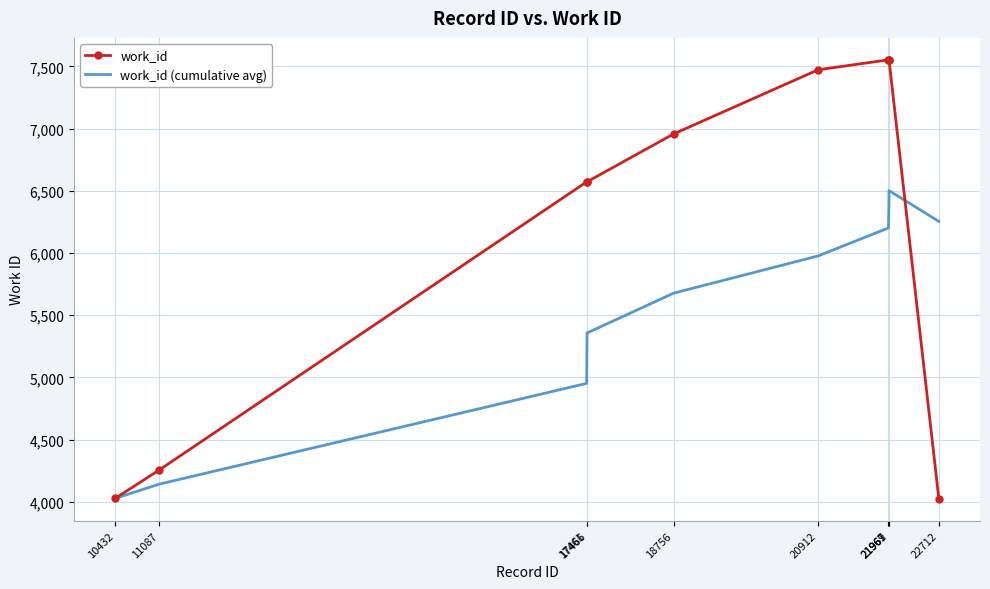

What is the highest value of the work_id series?

7553.0